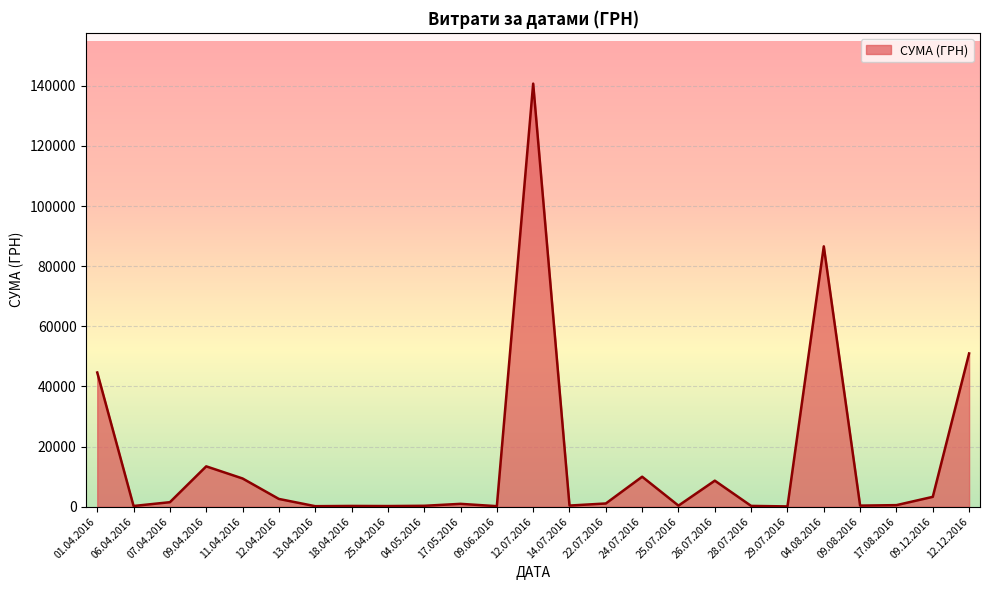

What is the greatest value displayed?

140706.2